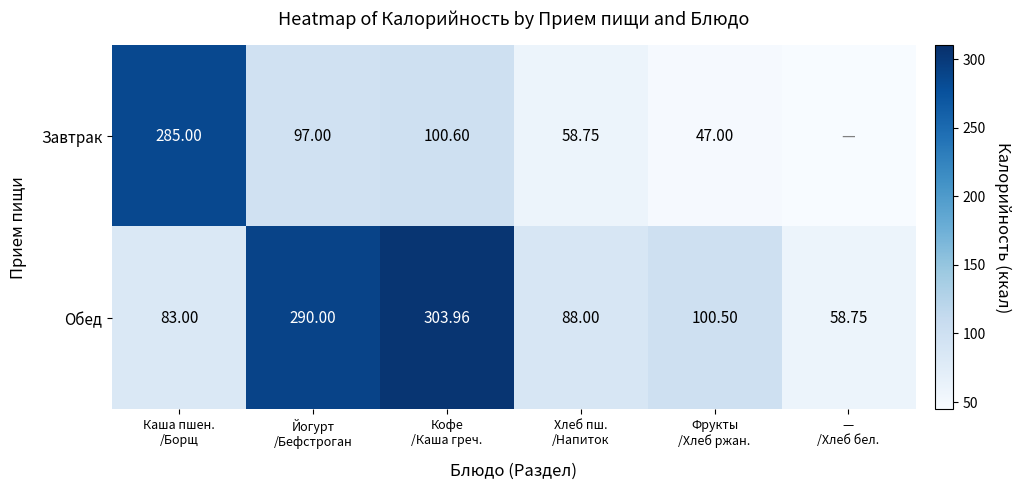

How many data points in Обед are above 100?

3